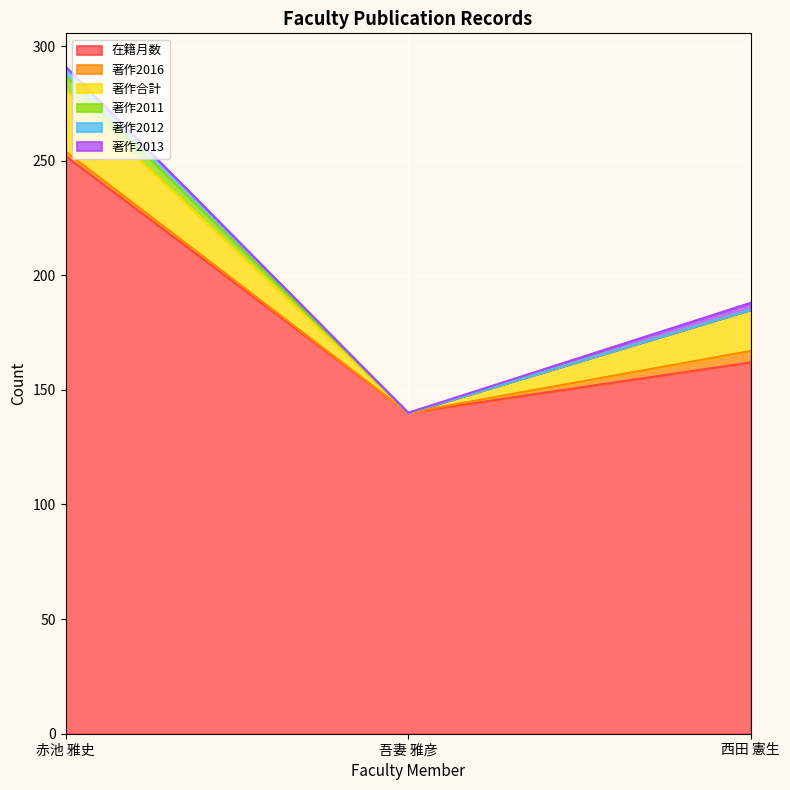

Reading left to right, what are all the values shown in this chart?

在籍月数: 赤池 雅史=252	吾妻 雅彦=140	西田 憲生=162
著作2016: 赤池 雅史=2	吾妻 雅彦=0	西田 憲生=5
著作合計: 赤池 雅史=27	吾妻 雅彦=0	西田 憲生=18
著作2011: 赤池 雅史=6	吾妻 雅彦=0	西田 憲生=0
著作2012: 赤池 雅史=4	吾妻 雅彦=0	西田 憲生=0
著作2013: 赤池 雅史=0	吾妻 雅彦=0	西田 憲生=3